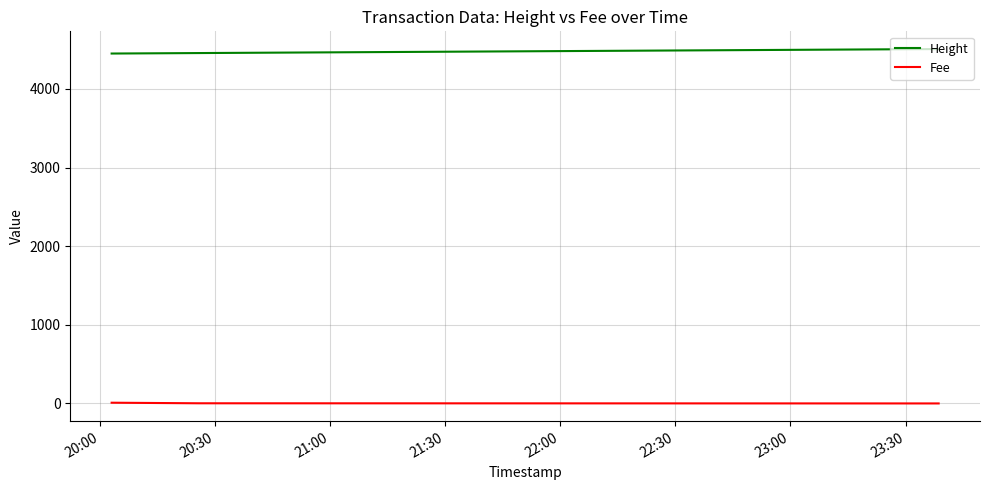

List the series in order of their peak value, highest first.

Height, Fee